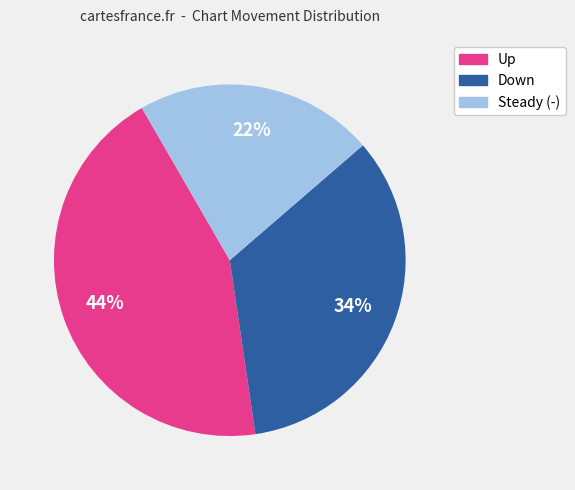

To the nearest percent, what is the difference between the largest and smallest slice percentages?

22%